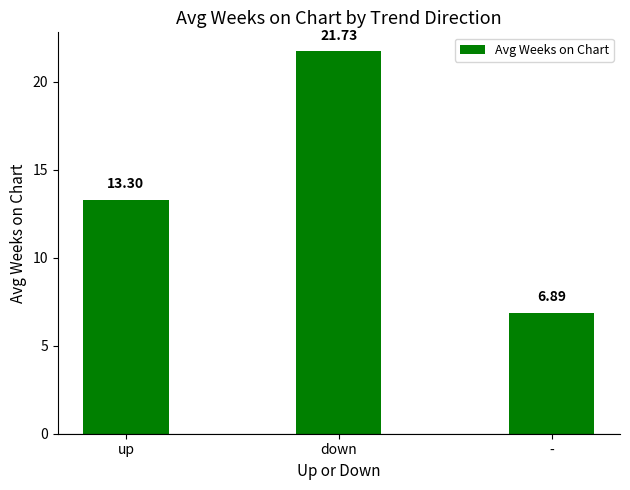

What is the greatest value displayed?

21.7